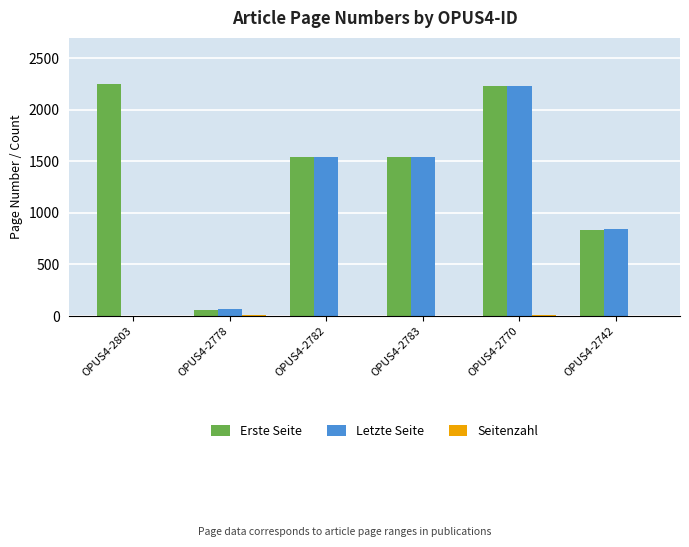

At which label does Letzte Seite reach its peak?

OPUS4-2770